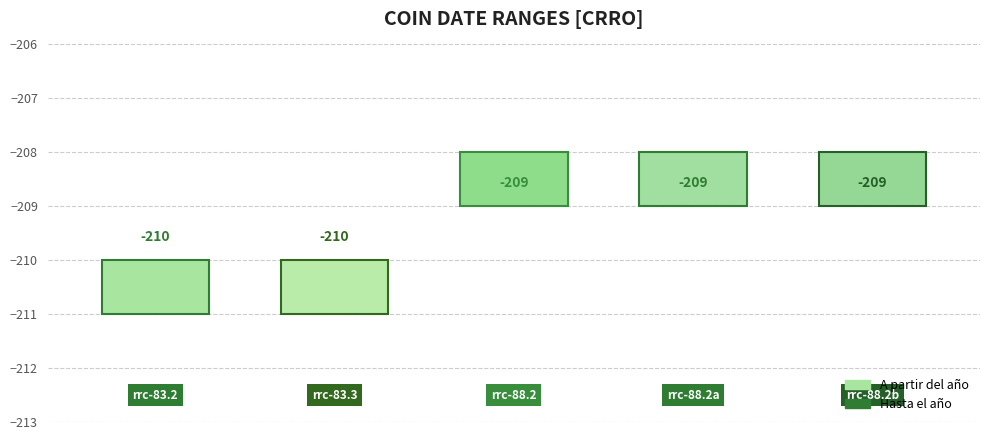

How many Hasta el año values are between -210 and -209?

5